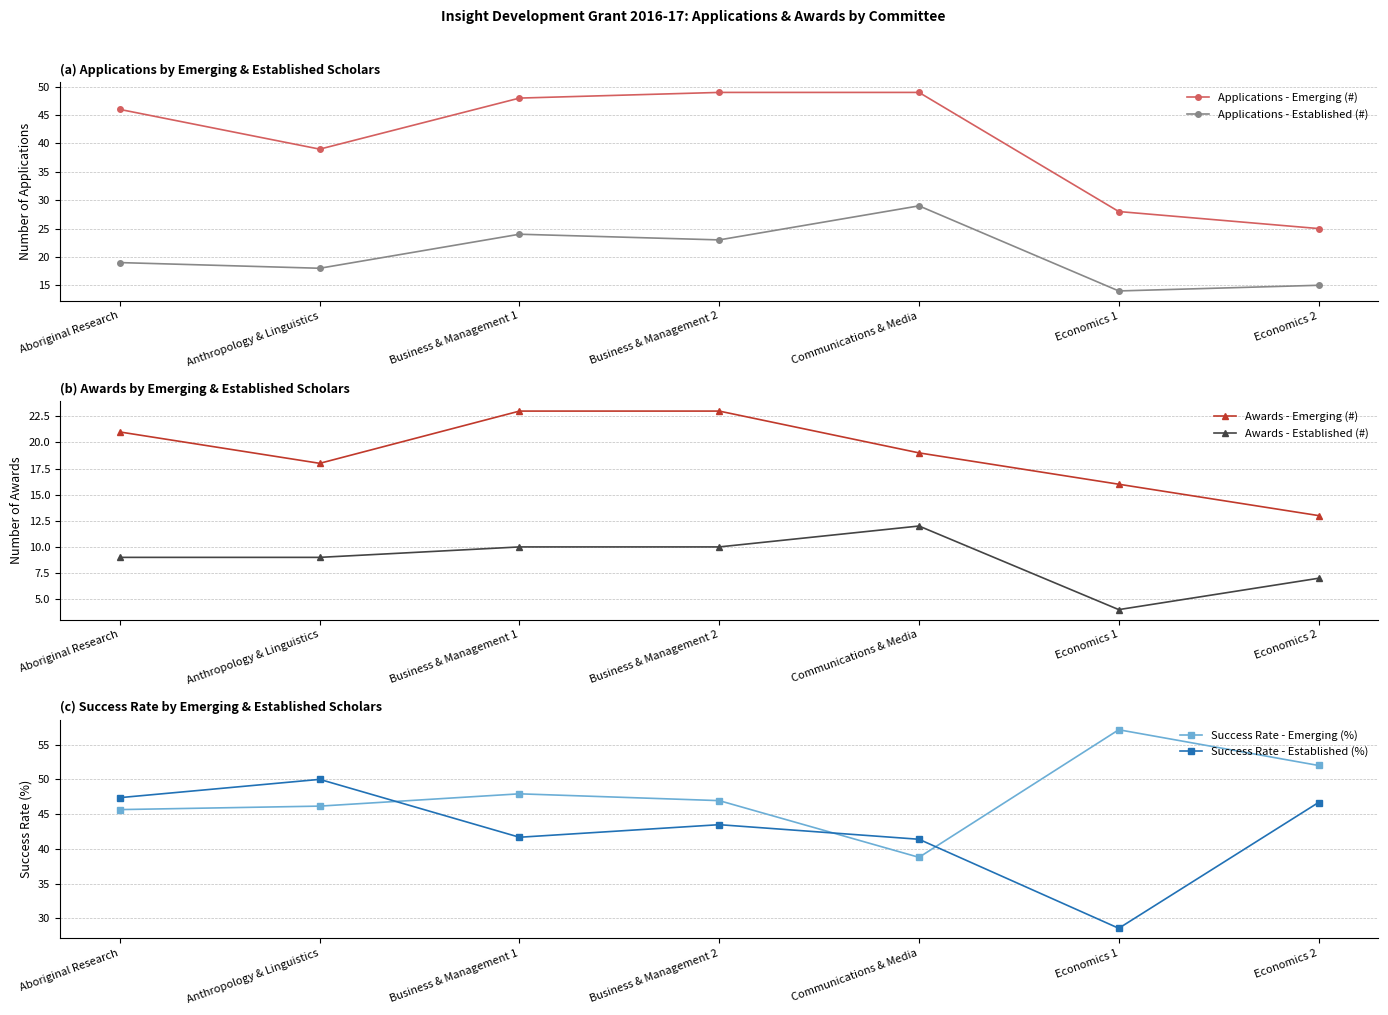

What is the difference between the Applications - Emerging (#) values at Aboriginal Research and Economics 2?

21